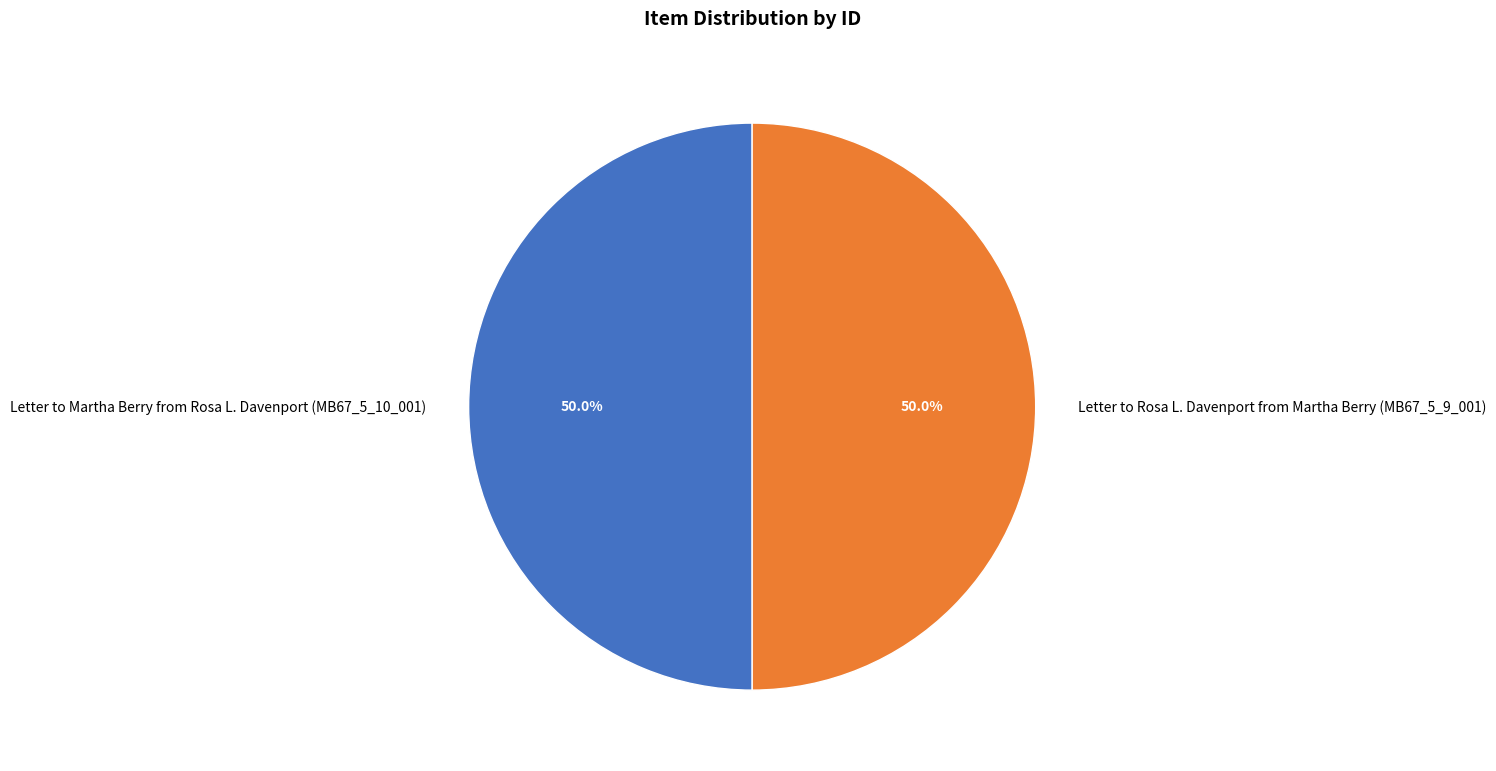

True or false: Letter to Martha Berry from Rosa L. Davenport (MB67_5_10_001) accounts for 44% of the total.

False